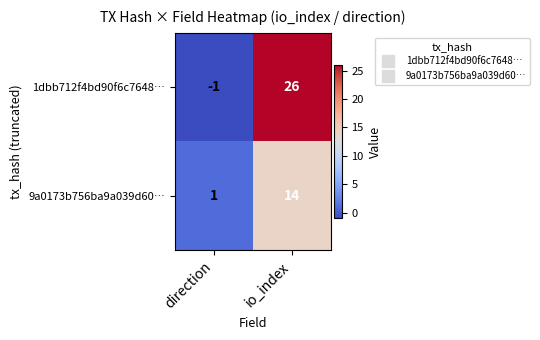

What is the sum of all 1dbb712f4bd90f6c7648… values?

25